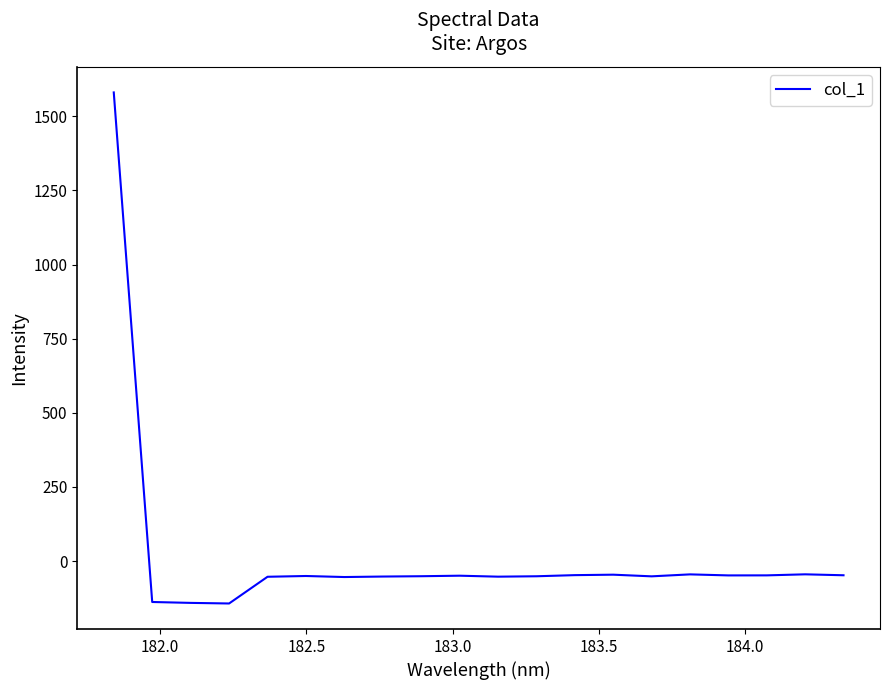

What is the difference between the maximum and minimum values?

1723.0